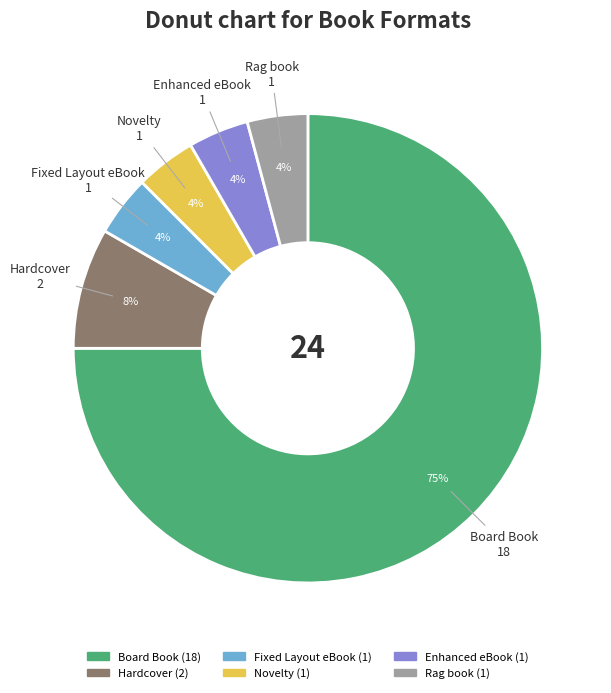

Is the sum of Rag book and Fixed Layout eBook greater than half?

No